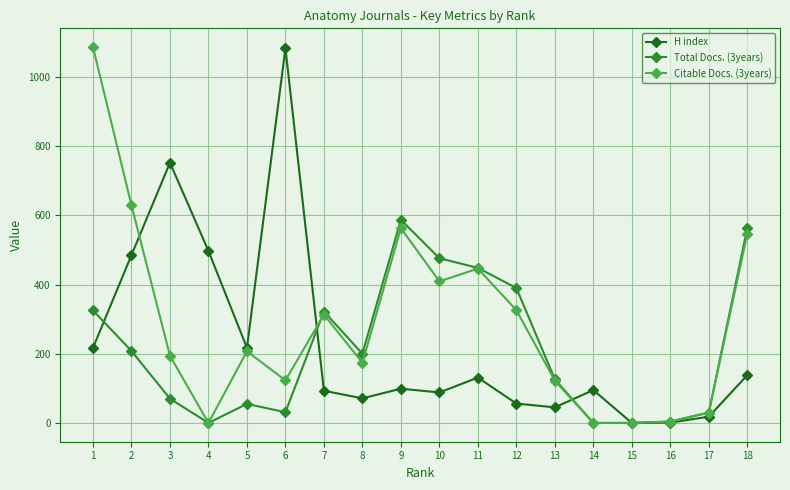

How many lines are shown in the chart?

3